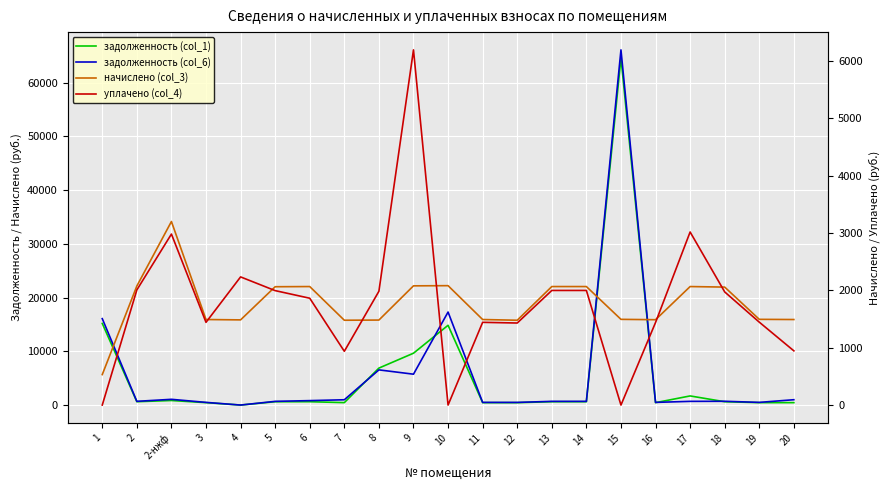

True or false: начислено (col_3) has more than 1 interior local peaks.

True